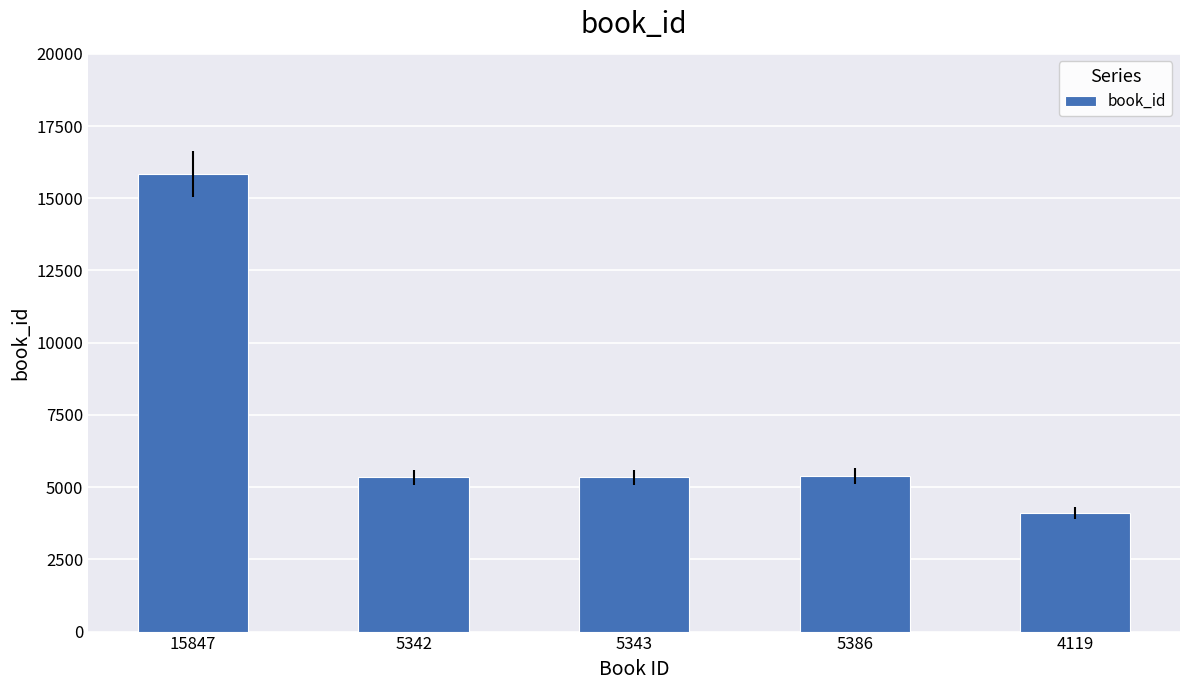

Read the value at 15847, to the nearest 100.

15800